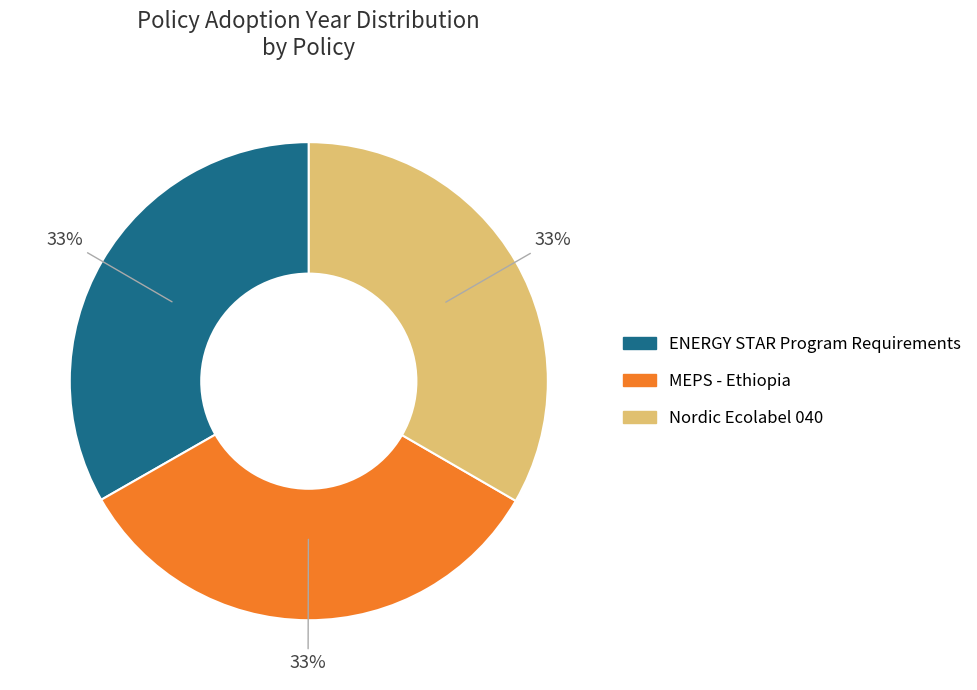

Is there a majority slice in this chart?

No